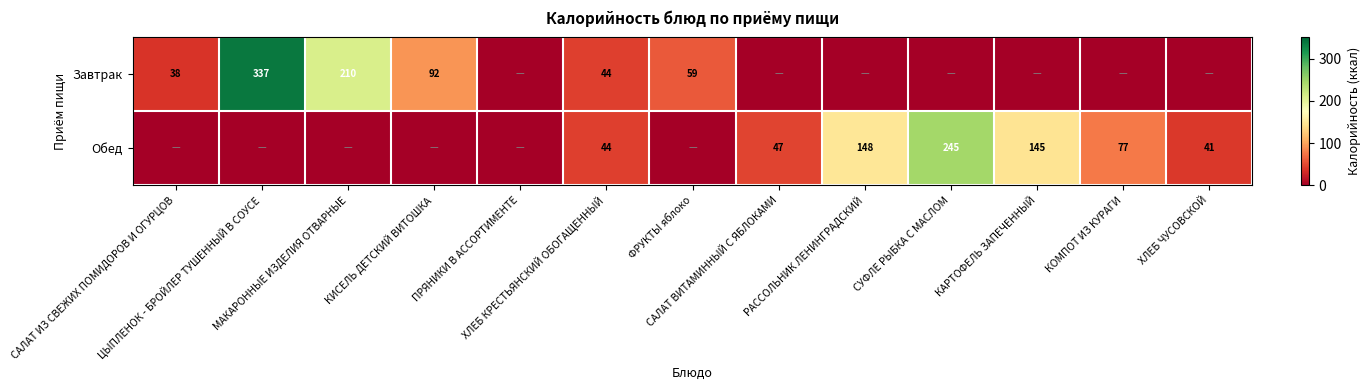

What is the difference between the maximum and minimum values in the Обед series?

245